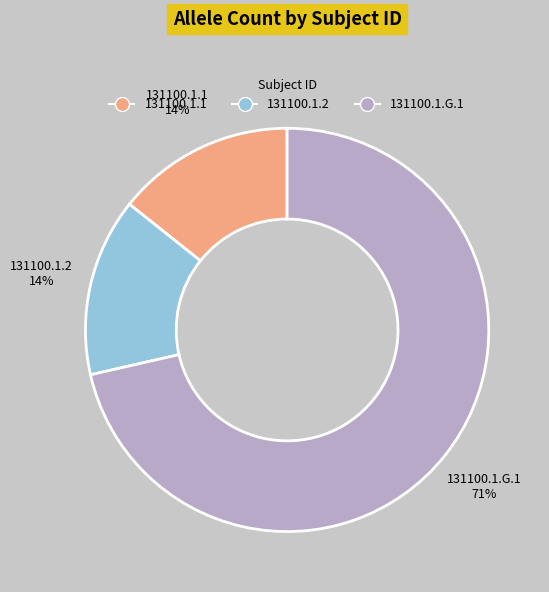

What is the majority slice?

131100.1.G.1